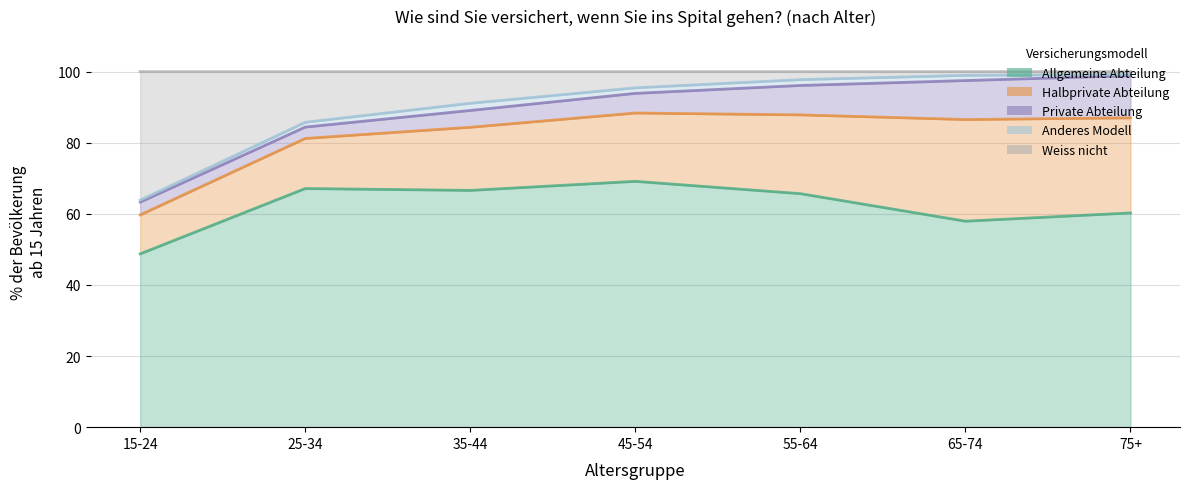

What is the value of the Allgemeine Abteilung point at the 7th from the left?

60.3